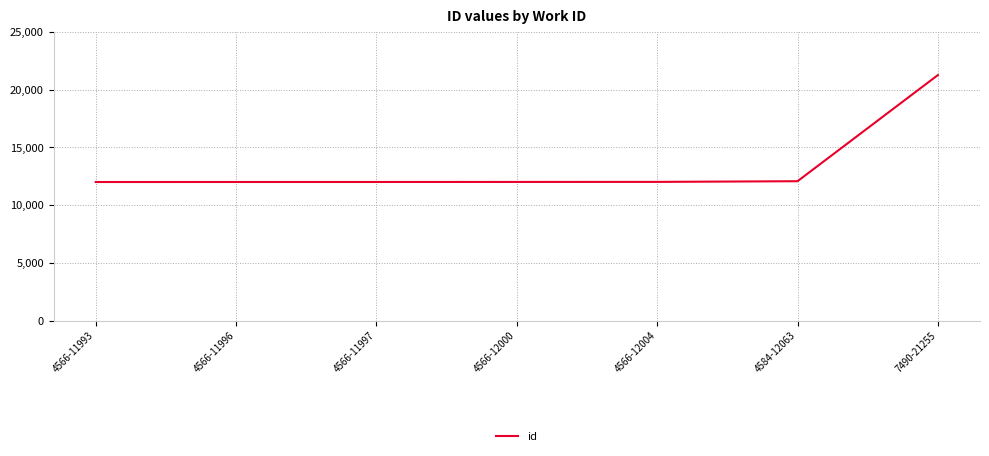

Which has a higher value, 7490-21255 or 4584-12063?

7490-21255